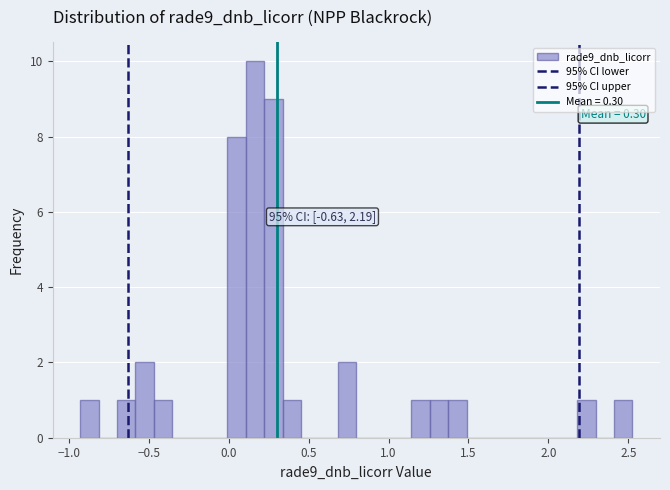

Around what value on the x-axis is the tallest bar? Give the approximate position of its centre, as read against the axis.

0.15